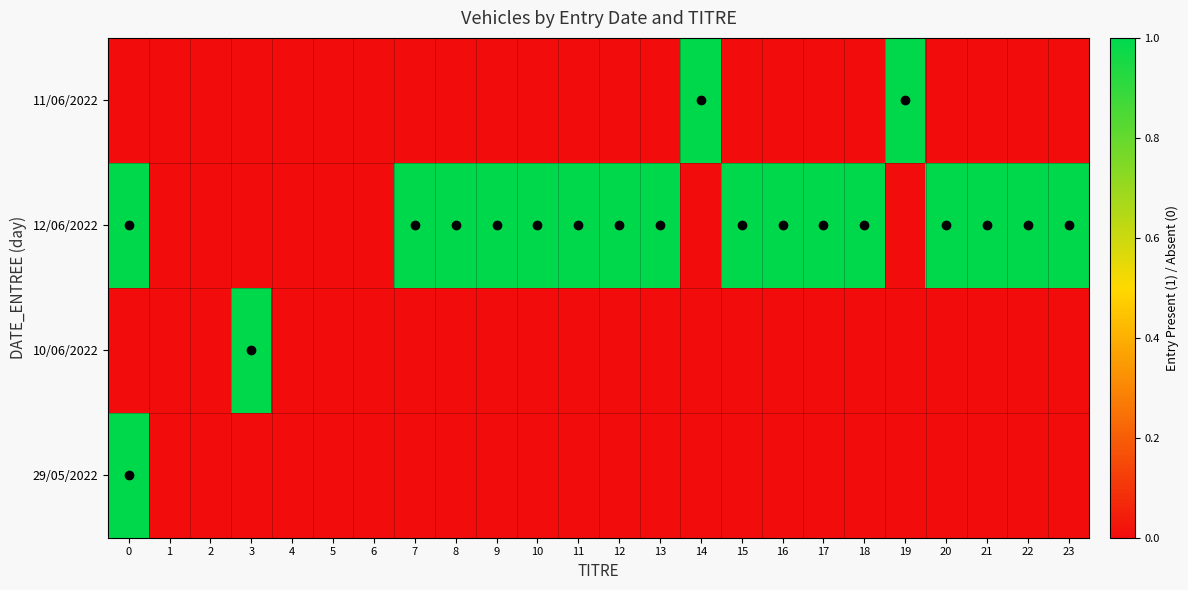

Reading left to right, list all the values displayed in this chart.

11/06/2022: 0=0	1=0	2=0	3=0	4=0	5=0	6=0	7=0	8=0	9=0	10=0	11=0	12=0	13=0	14=1	15=0	16=0	17=0	18=0	19=1	20=0	21=0	22=0	23=0
12/06/2022: 0=1	1=0	2=0	3=0	4=0	5=0	6=0	7=1	8=1	9=1	10=1	11=1	12=1	13=1	14=0	15=1	16=1	17=1	18=1	19=0	20=1	21=1	22=1	23=1
10/06/2022: 0=0	1=0	2=0	3=1	4=0	5=0	6=0	7=0	8=0	9=0	10=0	11=0	12=0	13=0	14=0	15=0	16=0	17=0	18=0	19=0	20=0	21=0	22=0	23=0
29/05/2022: 0=1	1=0	2=0	3=0	4=0	5=0	6=0	7=0	8=0	9=0	10=0	11=0	12=0	13=0	14=0	15=0	16=0	17=0	18=0	19=0	20=0	21=0	22=0	23=0